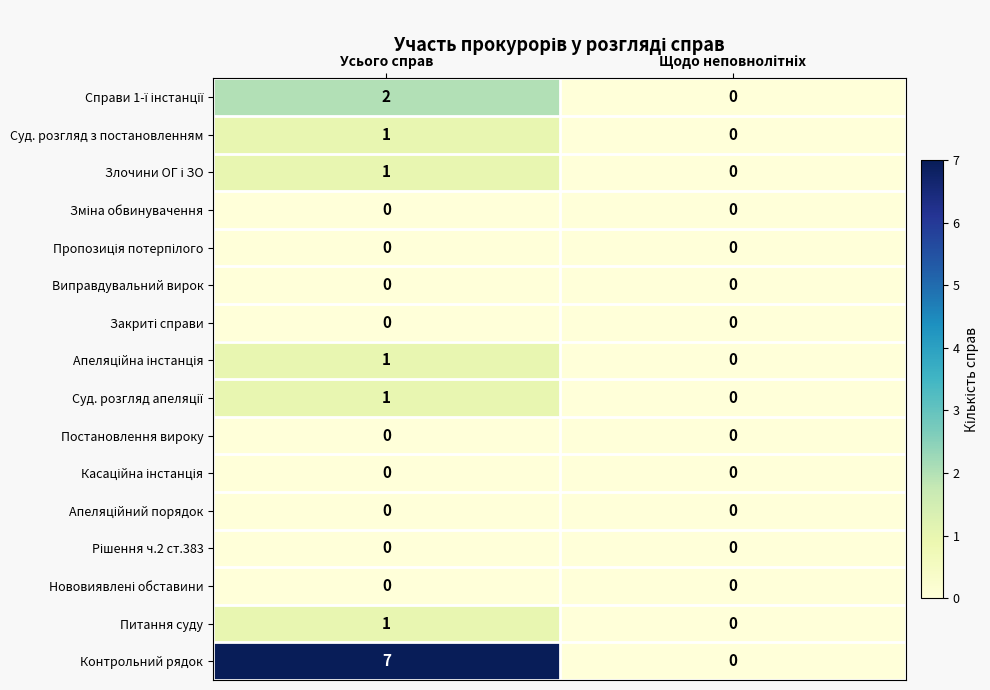

Which series has the largest range (max minus min)?

Контрольний рядок